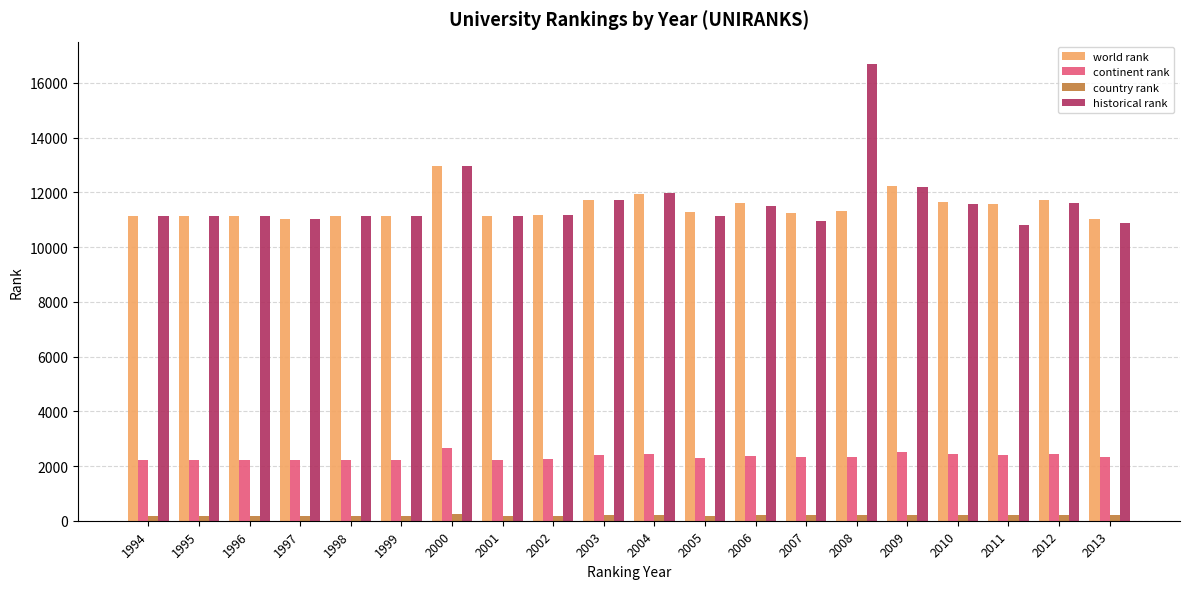

What is the value of the country rank bar at the 13th from the left?

208